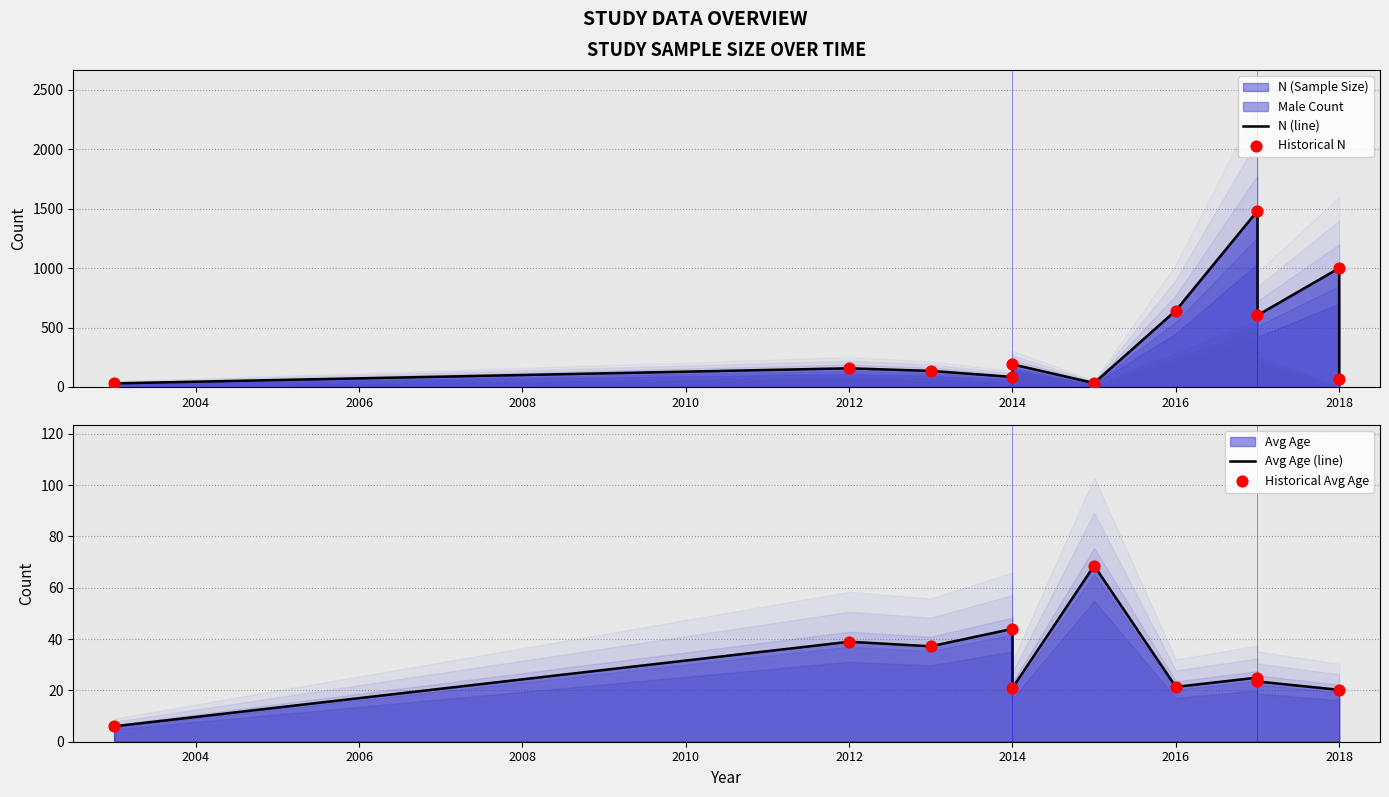

At which category is the sum across all series the highest?

2017